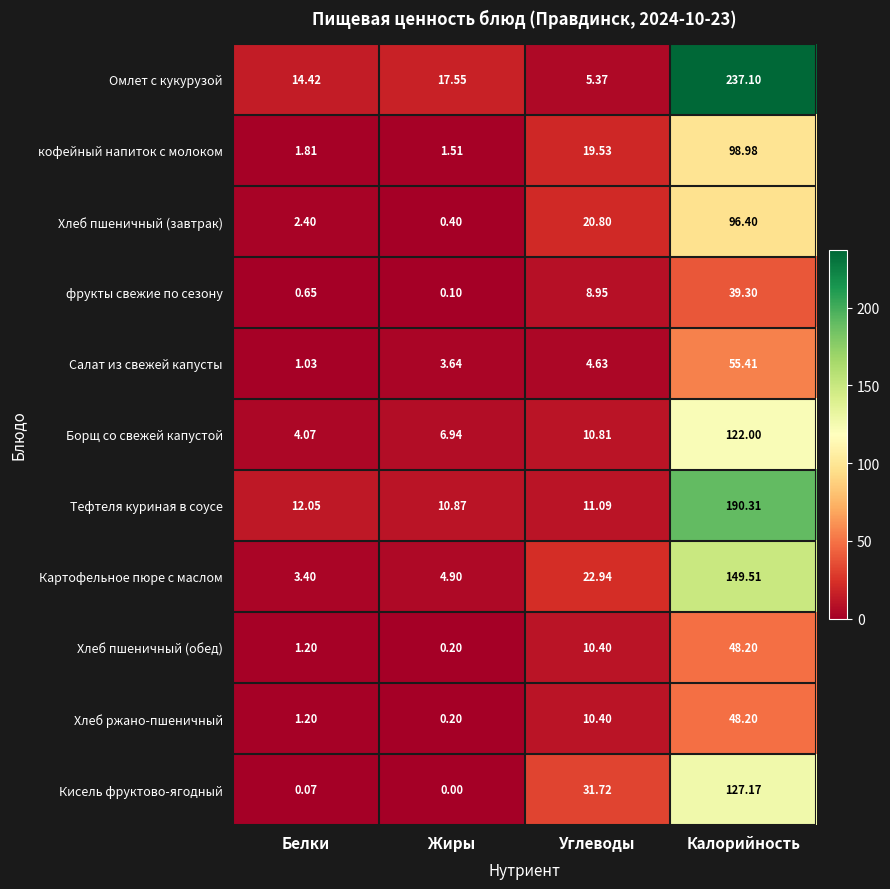

Which series has the largest range (max minus min)?

Омлет с кукурузой